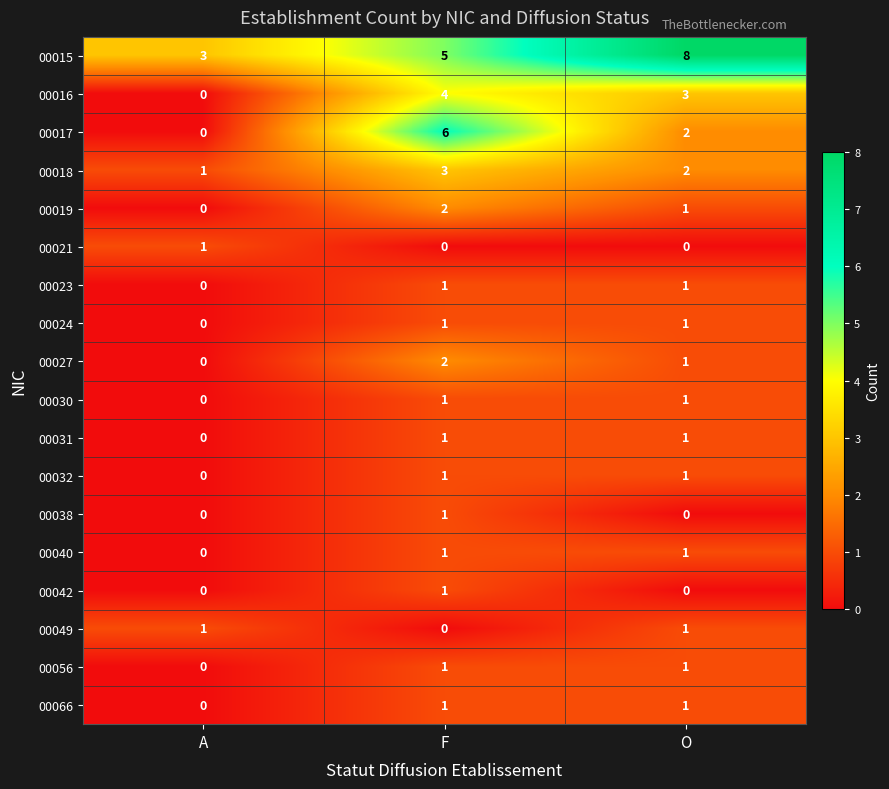

What is the spread (max minus min) of values at O?

8